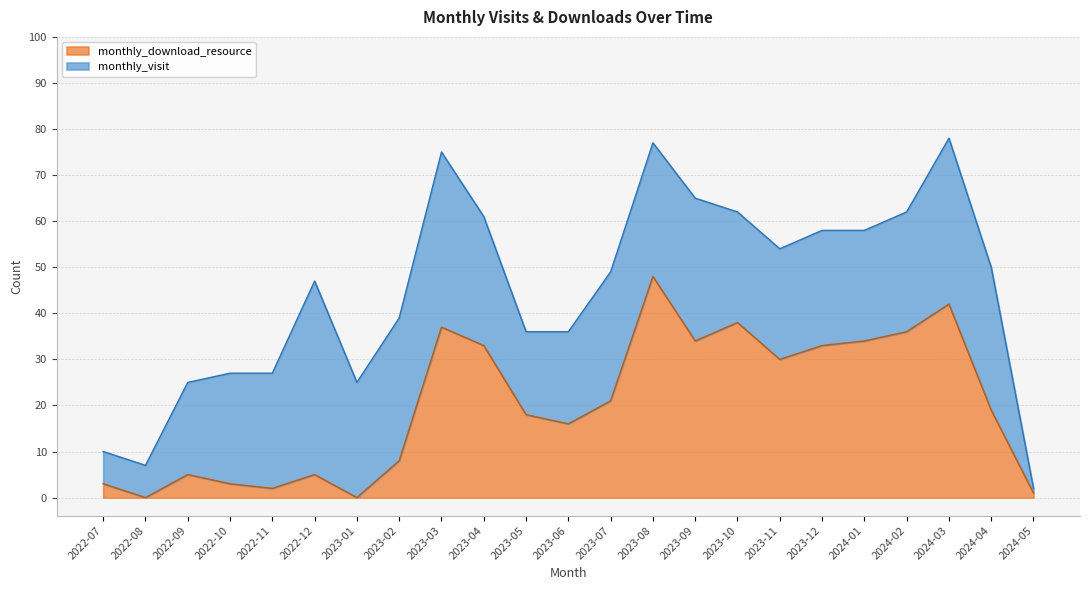

How many data points are above 19?

11